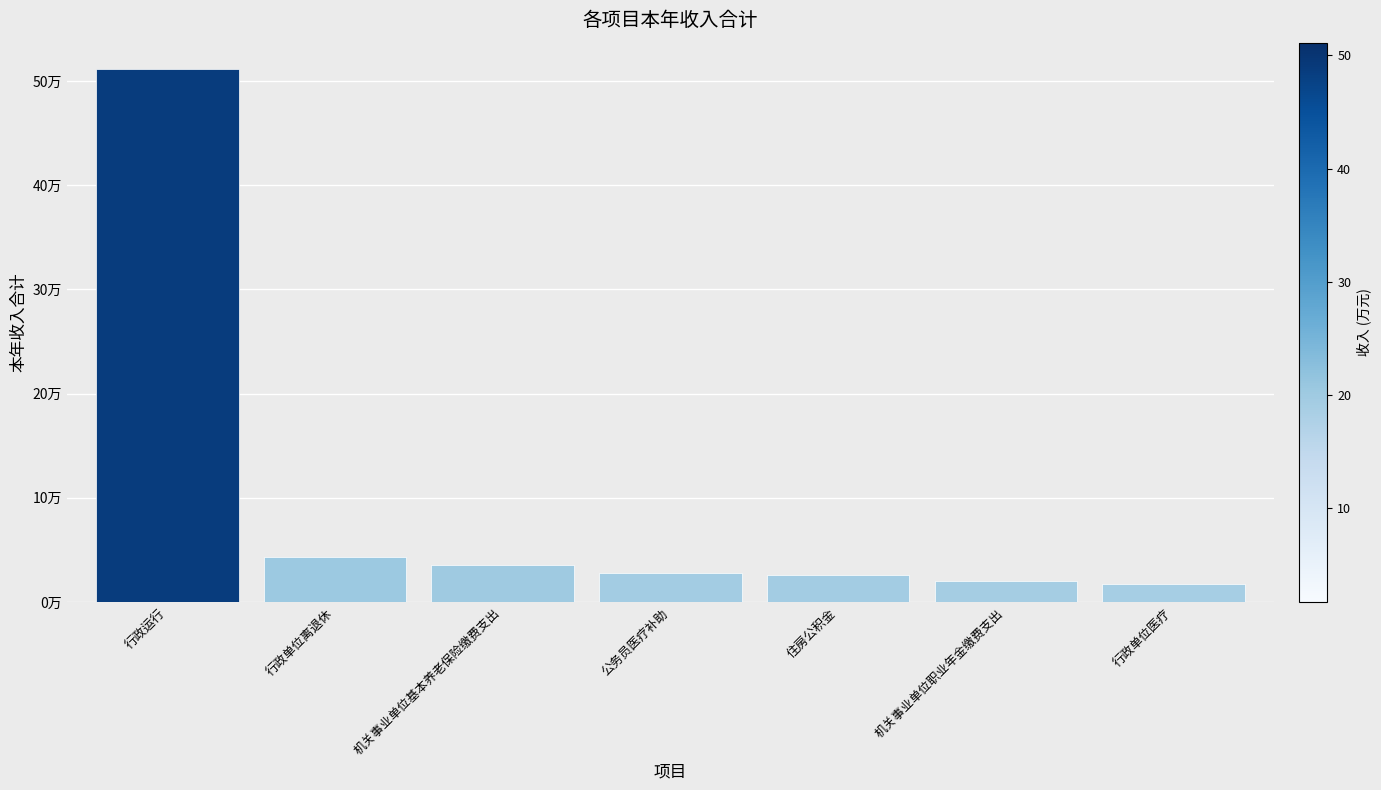

Between 行政单位离退休 and 行政运行, which is larger?

行政运行